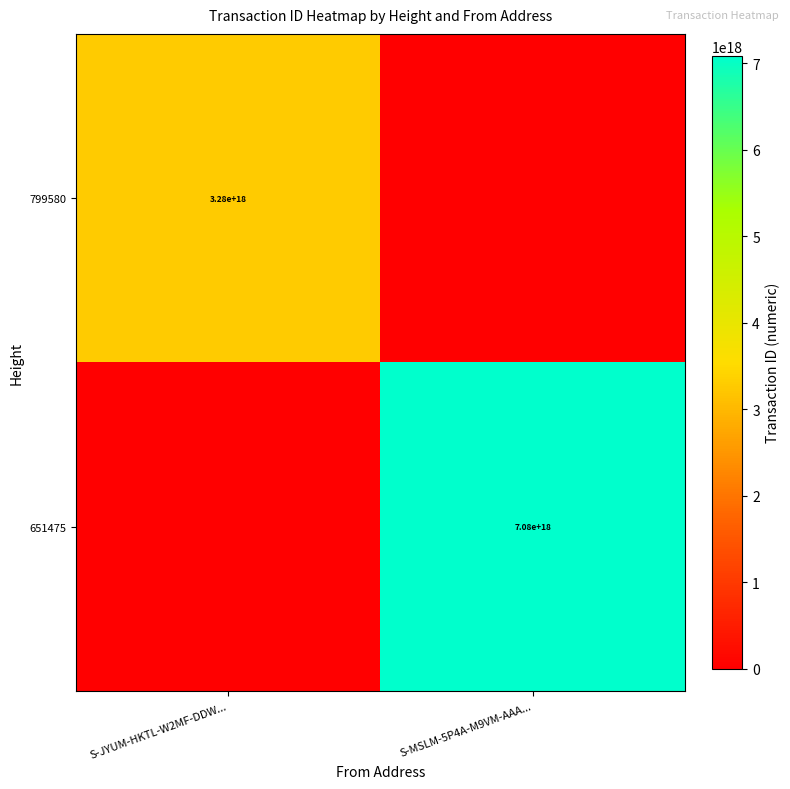

The value of 799580 at S-JYUM-HKTL-W2MF-DDW... is 5368022150379224064. True or false?

False